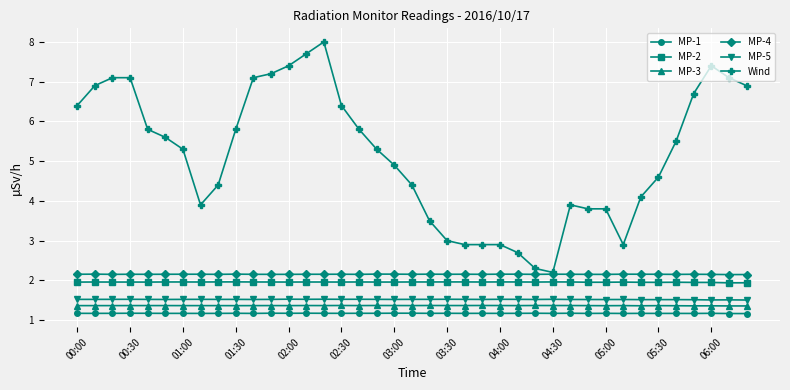

Which series has the largest total across all categories?

Wind